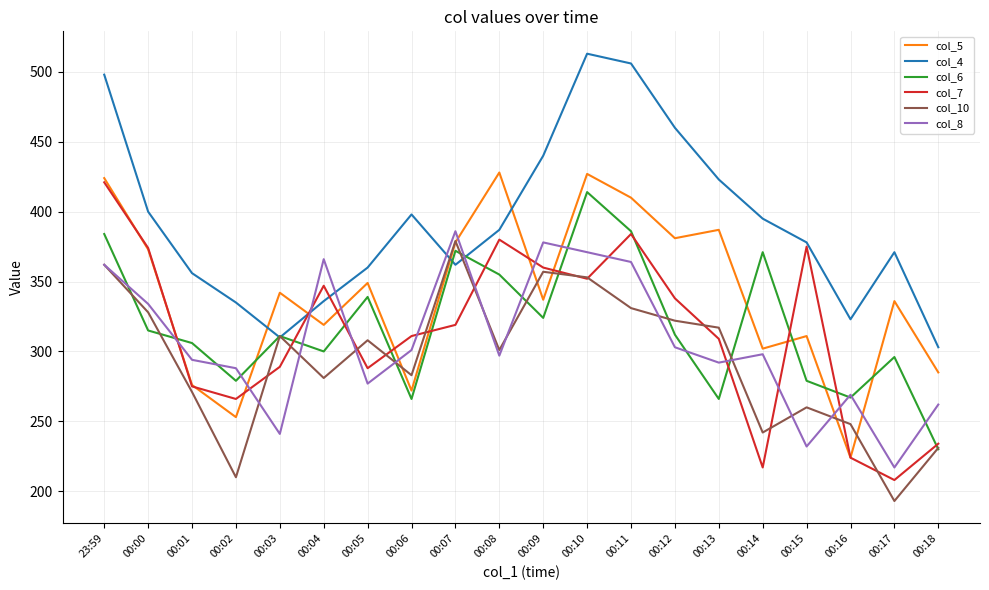

What are all the series names shown in the legend?

col_5, col_4, col_6, col_7, col_10, col_8